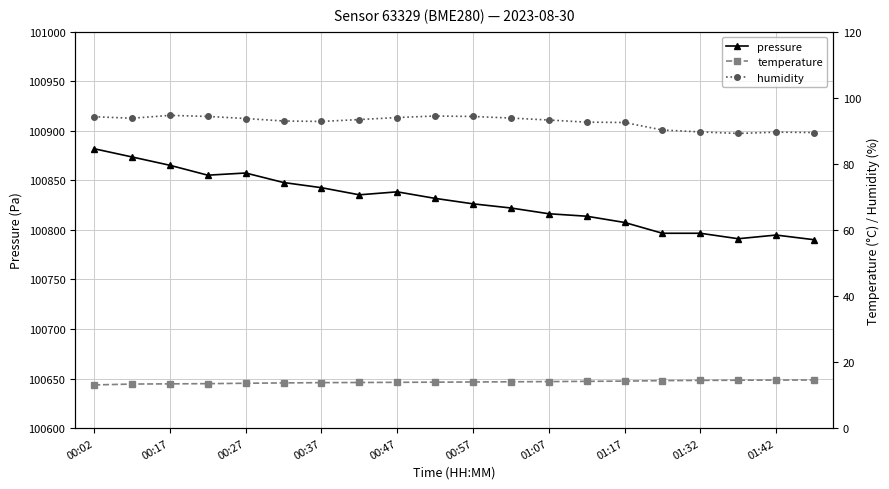

What is the difference between the maximum and minimum values in the humidity series?

5.5